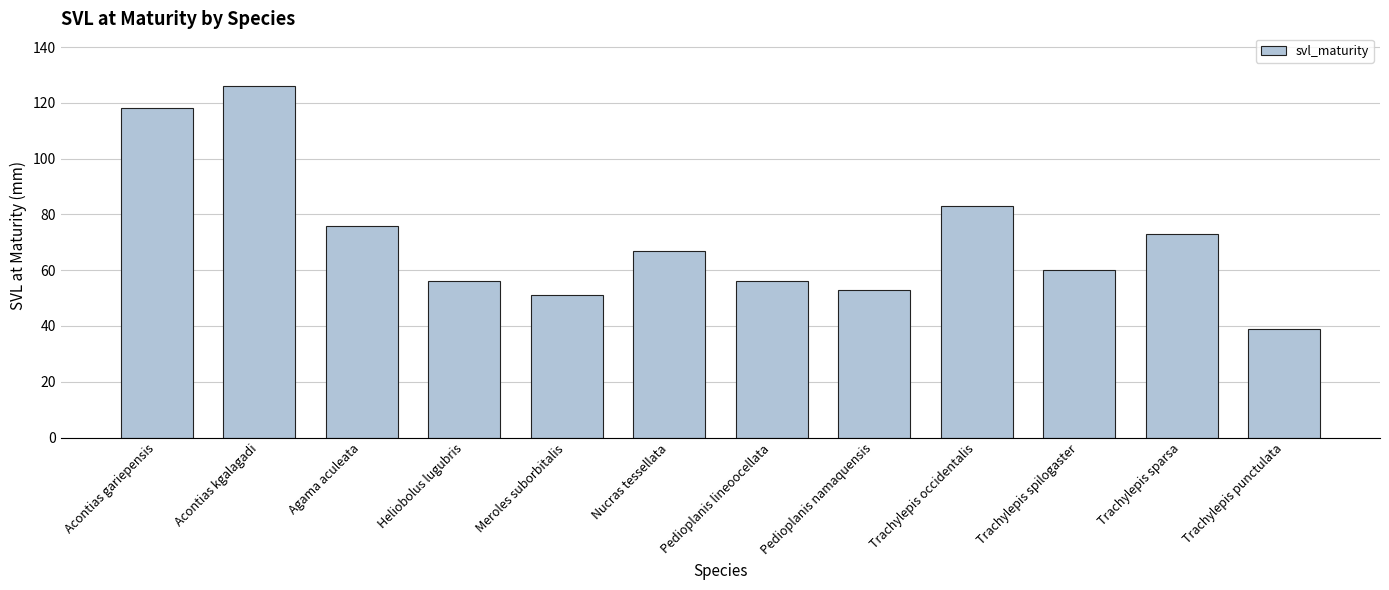

True or false: the data shows 67 at Nucras tessellata.

True